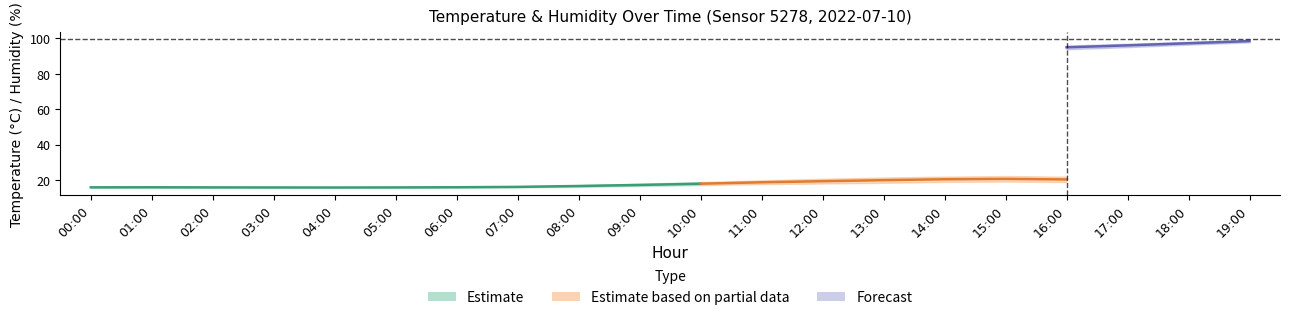

At which category is the sum across all series the highest?

19:00